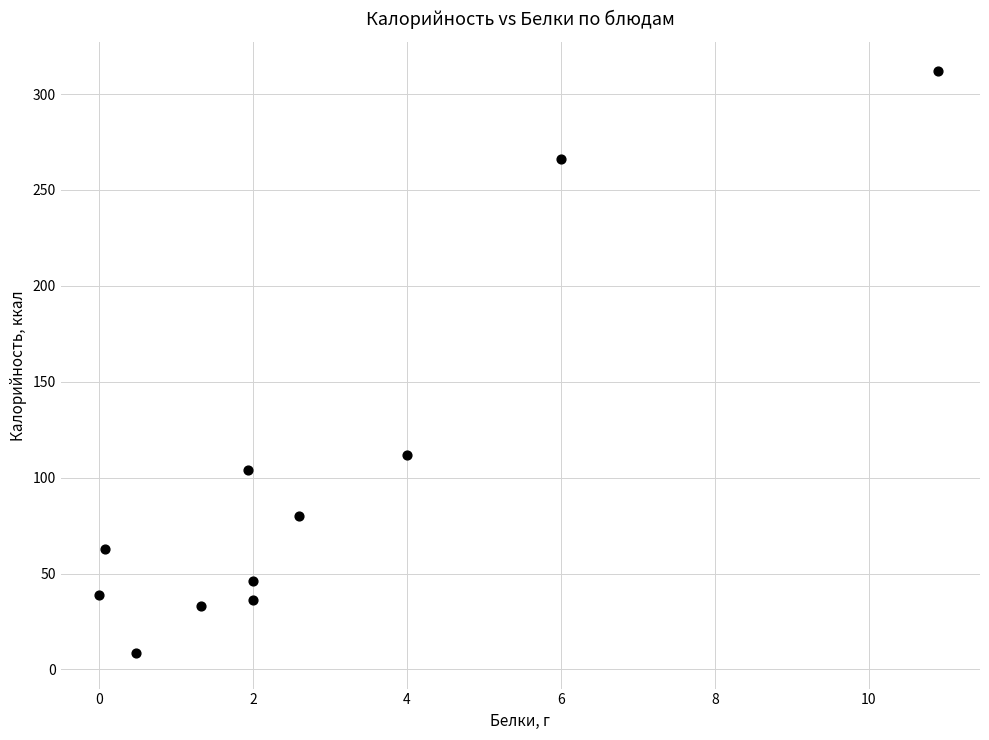

What Y value in the scatter plot is closest to 160?

112.0